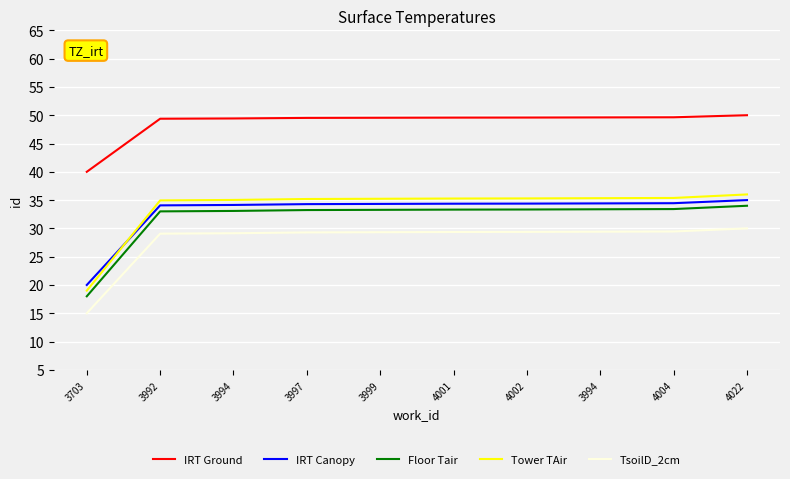

What is the difference between the maximum and second lowest values in the IRT Canopy series?

0.9